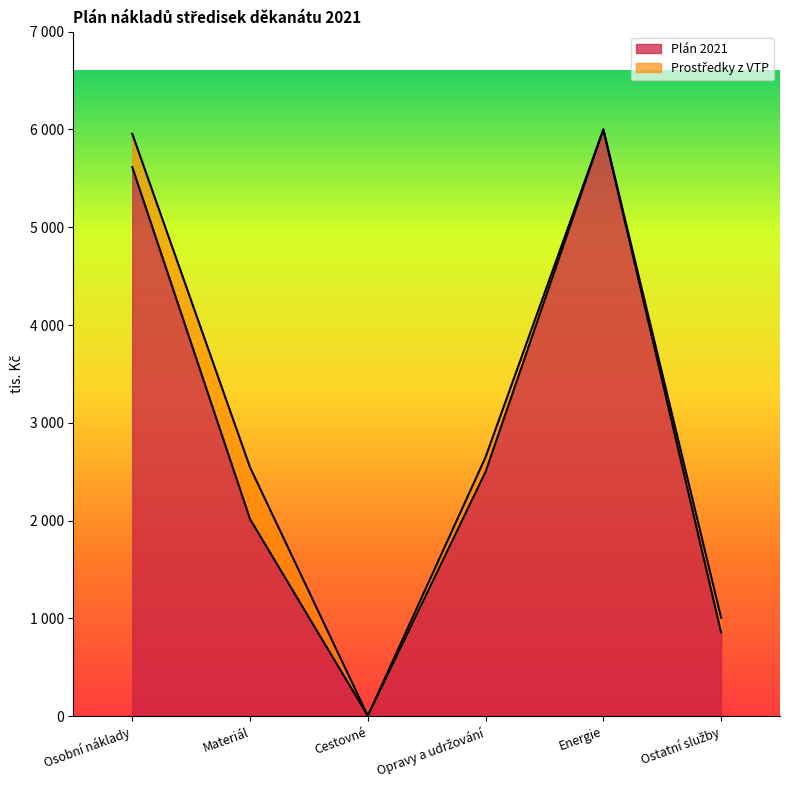

How many values are below 2500?

3